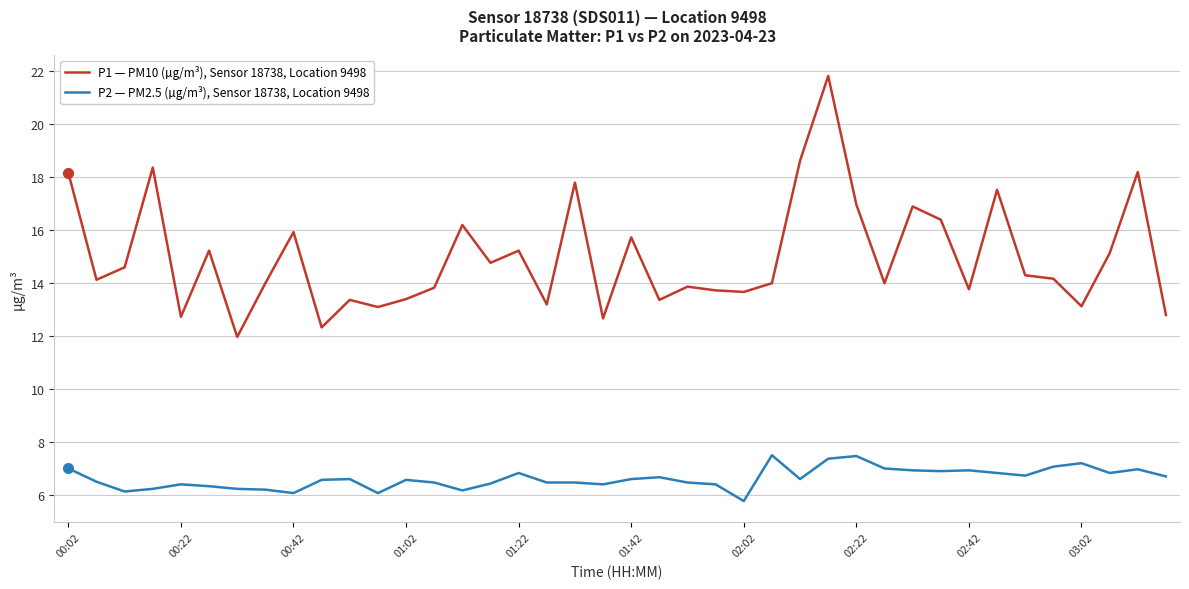

How many lines are shown in the chart?

2